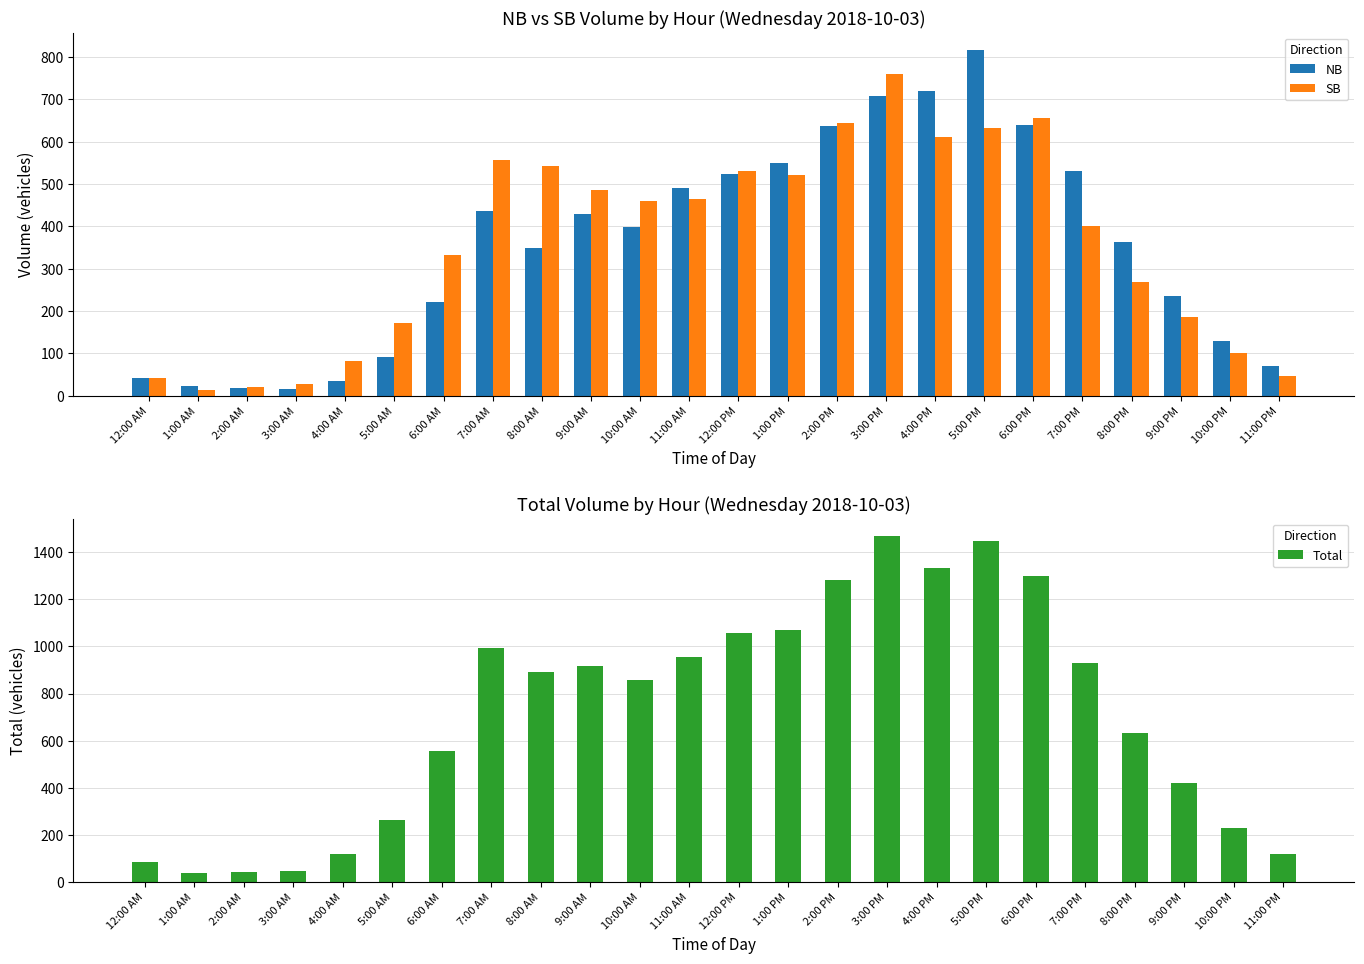

Between 5:00 PM and 12:00 AM, which is larger?

5:00 PM